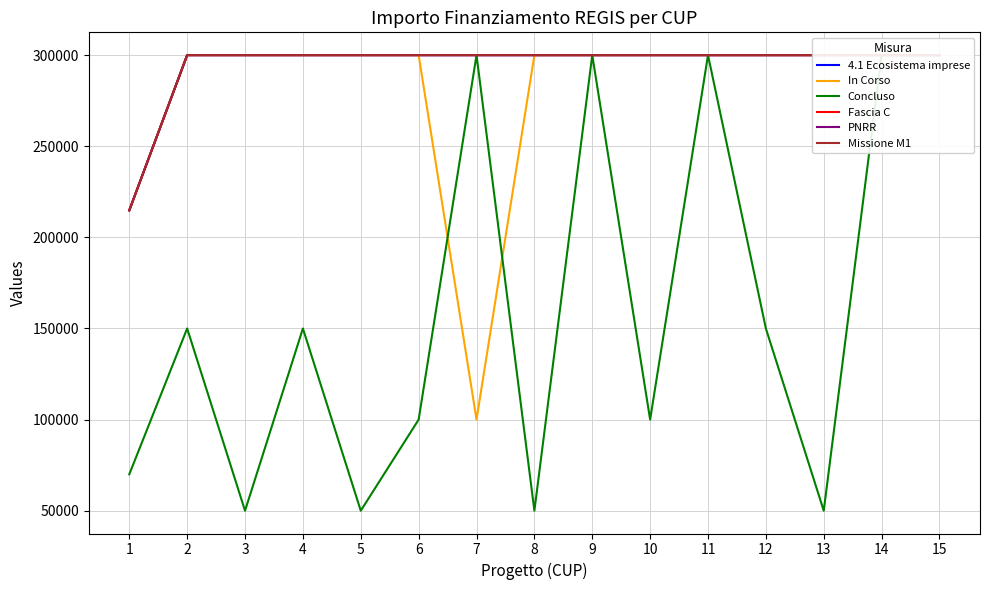

Does the chart have visible grid lines?

Yes